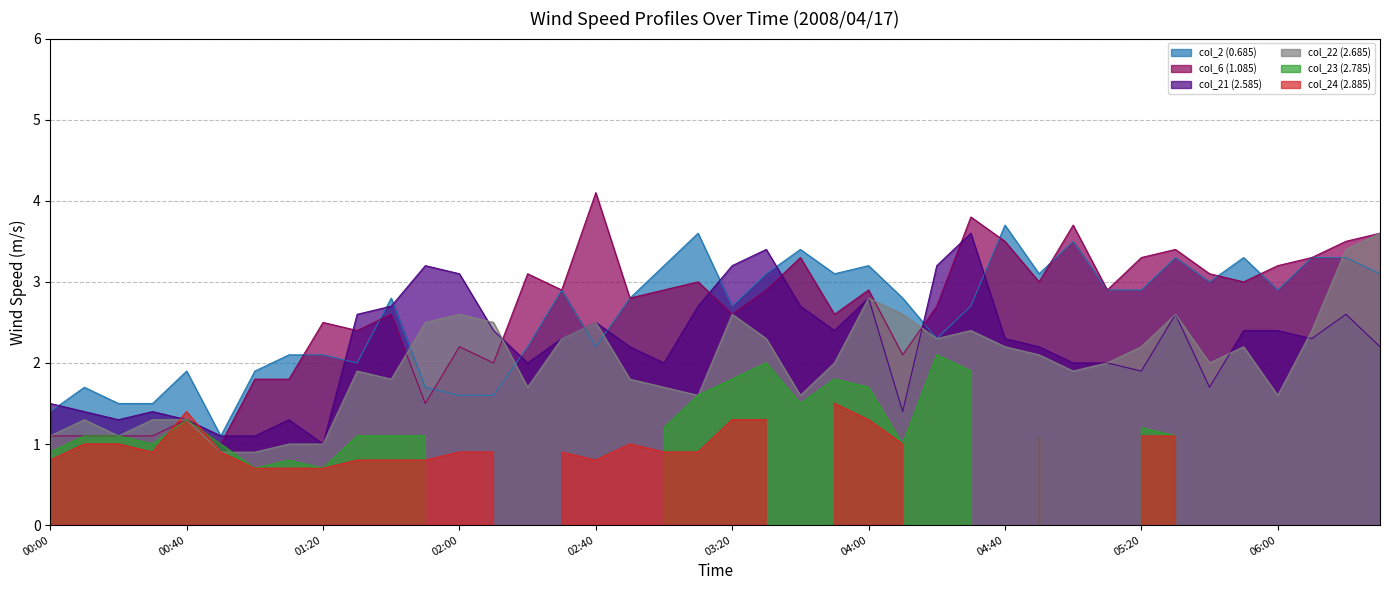

Which series has the largest total across all categories?

col_6 (1.085)